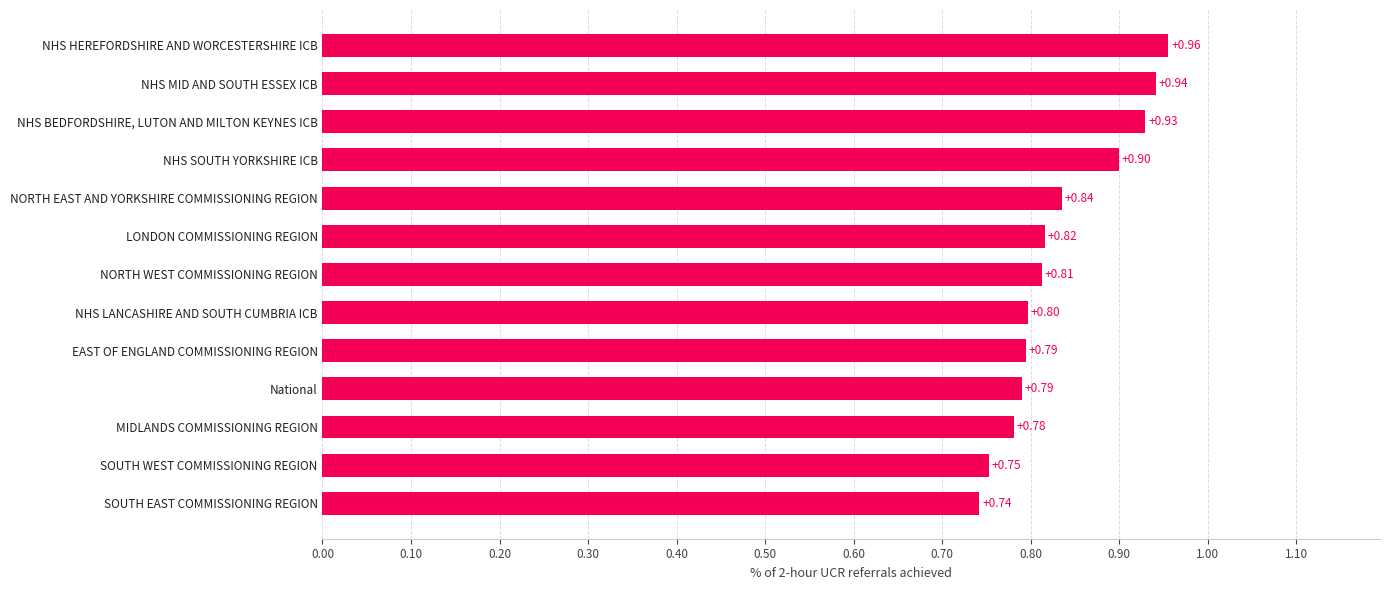

What is the sum of all values?

10.8